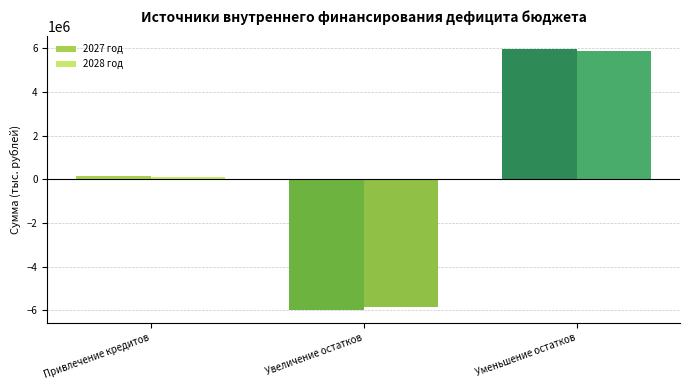

What is the value of the 2027 год bar at the 2nd from the left?

-5980601.1